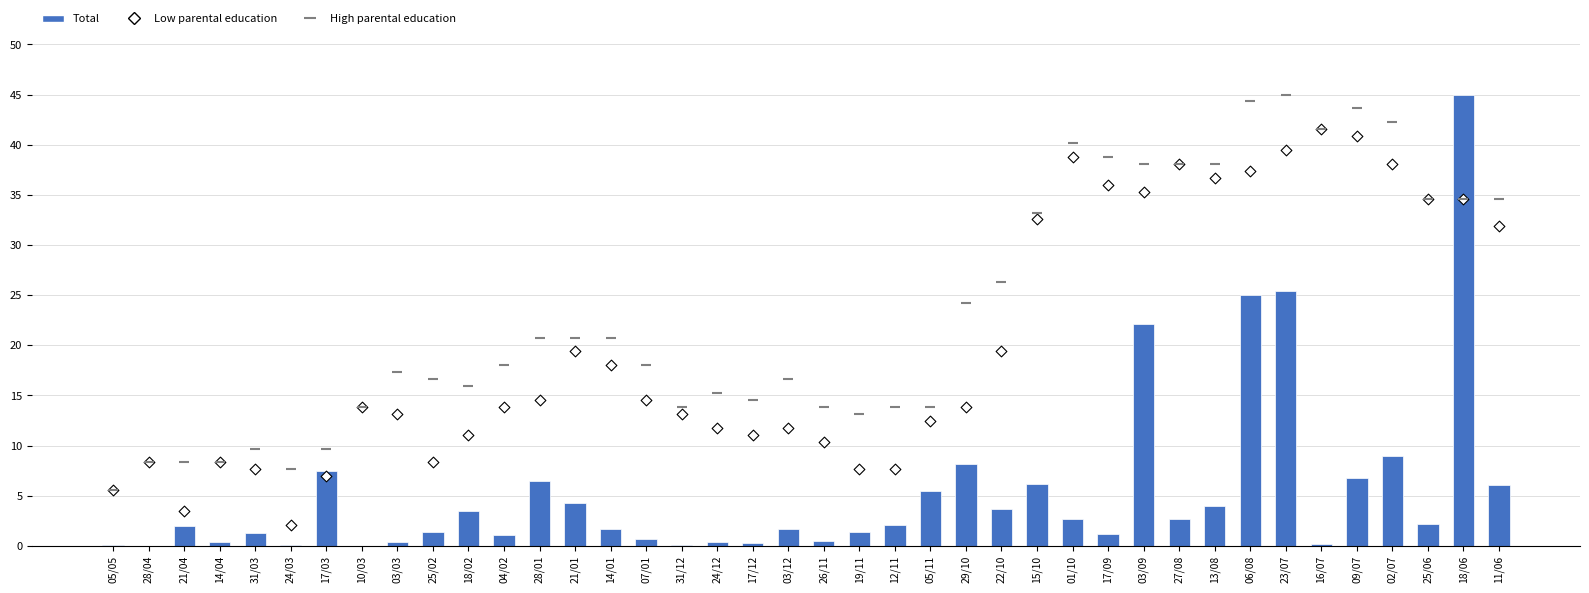

Which series has the largest Y range (max minus min)?

Total